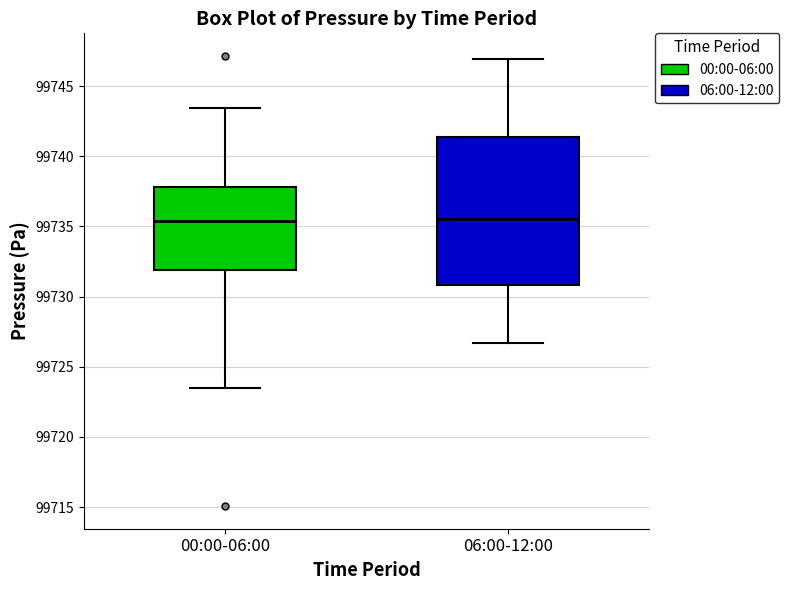

Reading left to right, read every box against the y-axis: the position of its median line, the range the box covers, and the ends of its whiskers. The values are not printed on the chart, so give them approximately, as read against the axis.

00:00-06:00: median 99735.5, box 99732.0 to 99738.0, whiskers 99723.5 to 99743.5
06:00-12:00: median 99735.5, box 99731.0 to 99741.5, whiskers 99726.5 to 99747.0